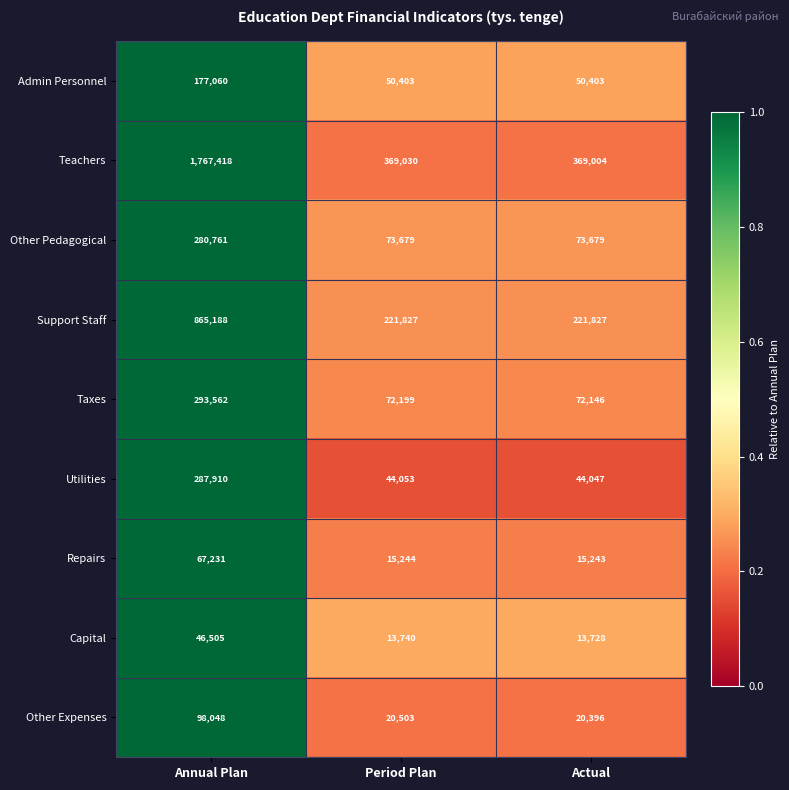

What is the total value across all series at Annual Plan?

3883683